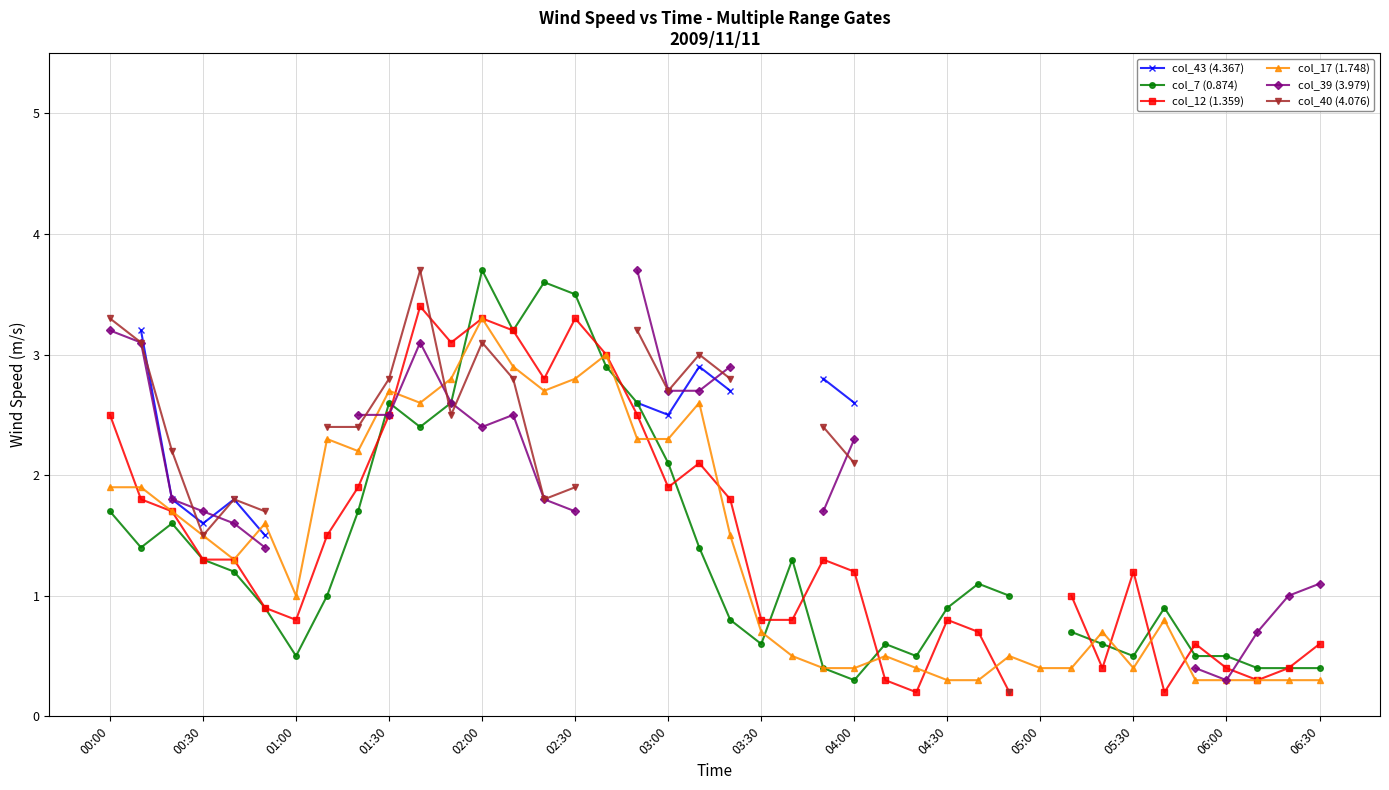

What is the lowest value of the col_17 (1.748) series?

0.3